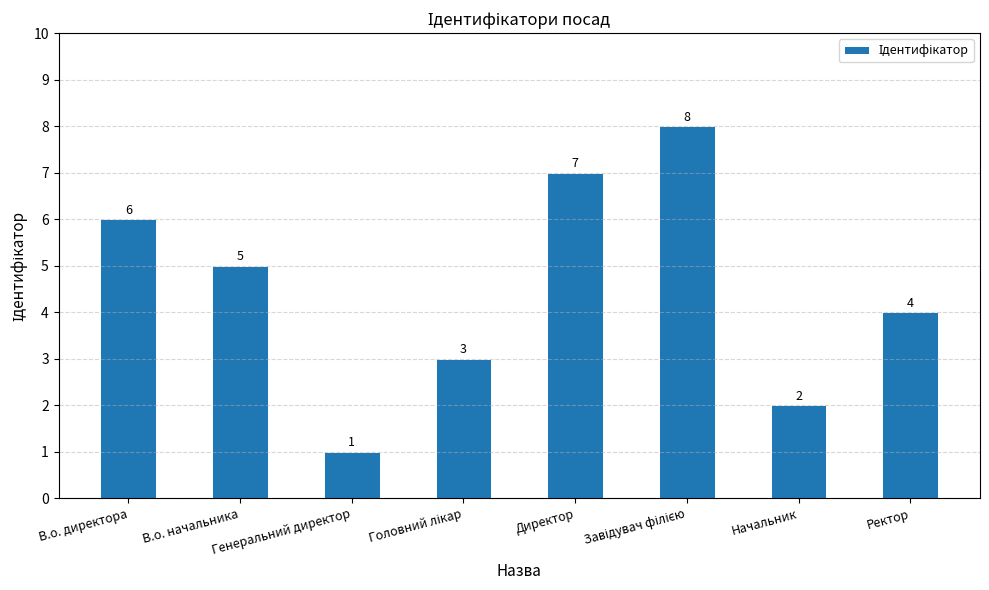

Approximately how many times larger is the value at В.о. начальника compared to Начальник?

2.5